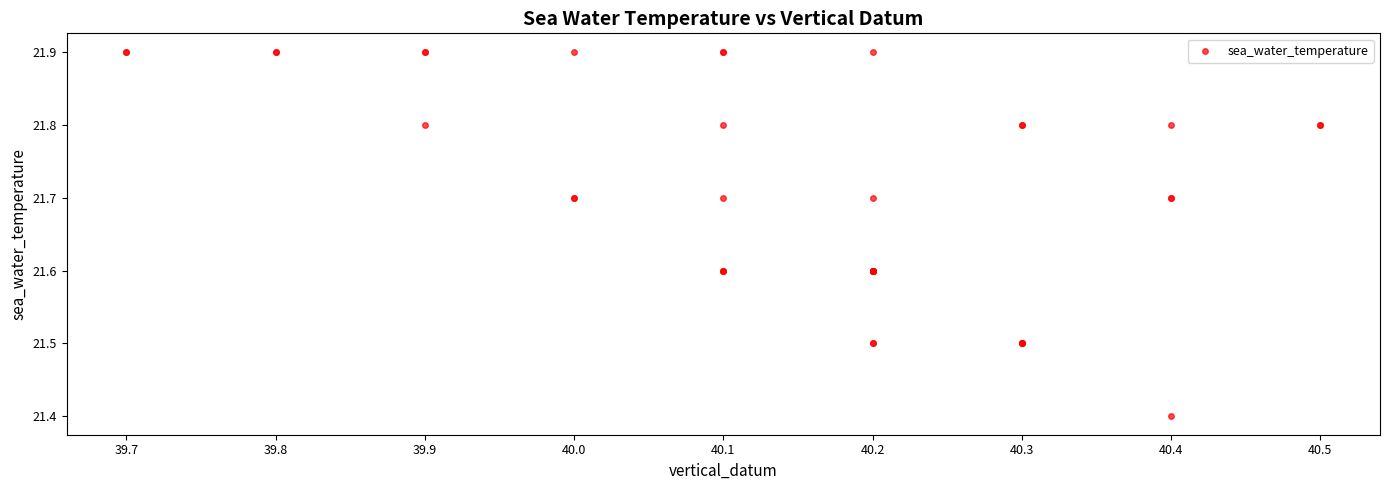

What Y value in the scatter plot is closest to 21?

21.4